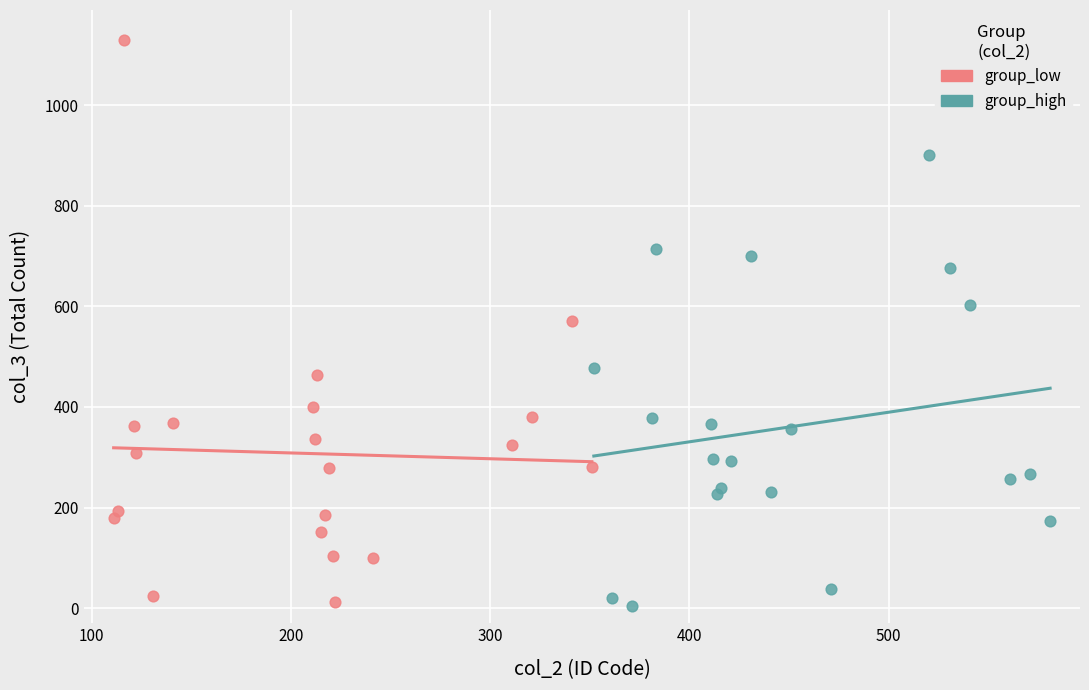

Which series has the widest spread of Y values?

group_low